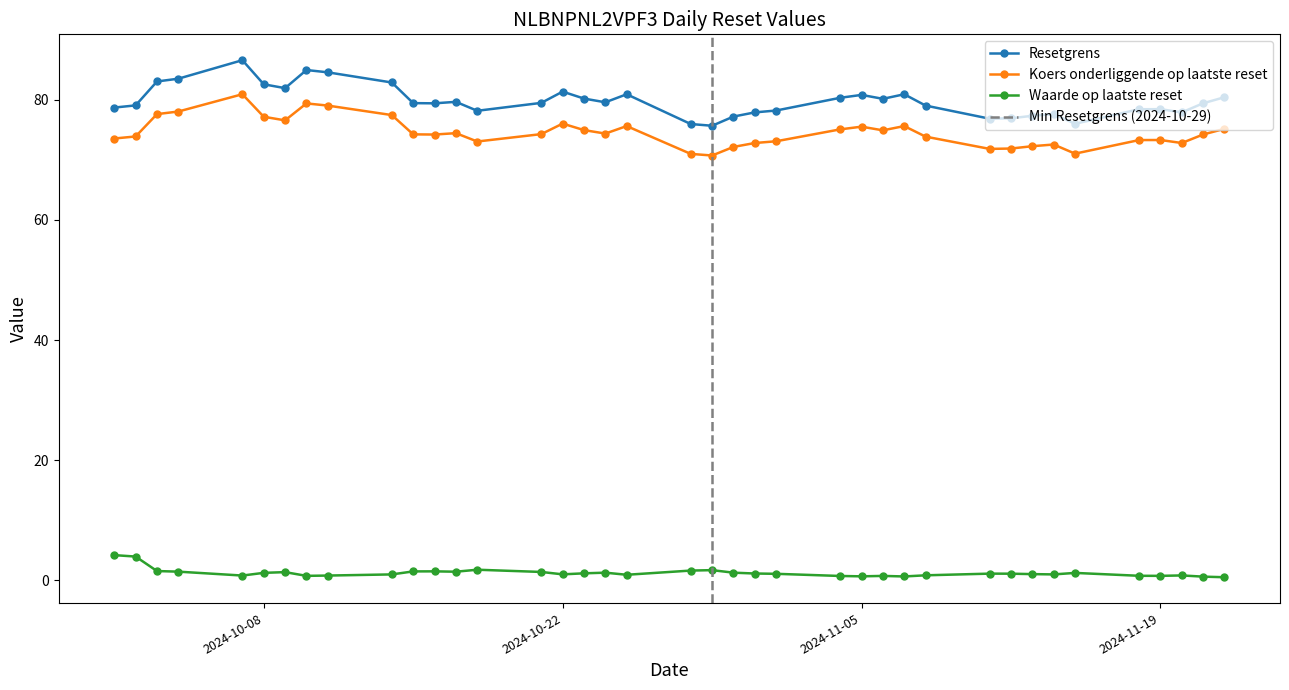

The value of Waarde op laatste reset at 2024-10-01 is 4.2. True or false?

True